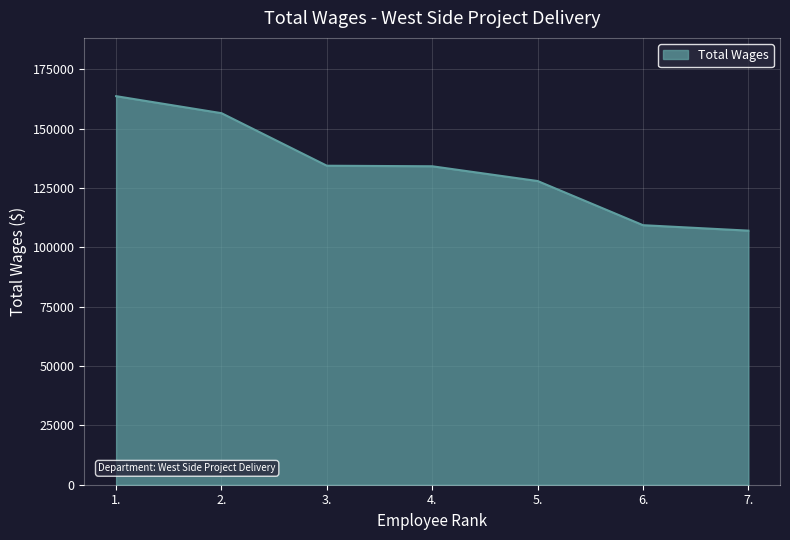

The value at 4. is 34248. True or false?

False